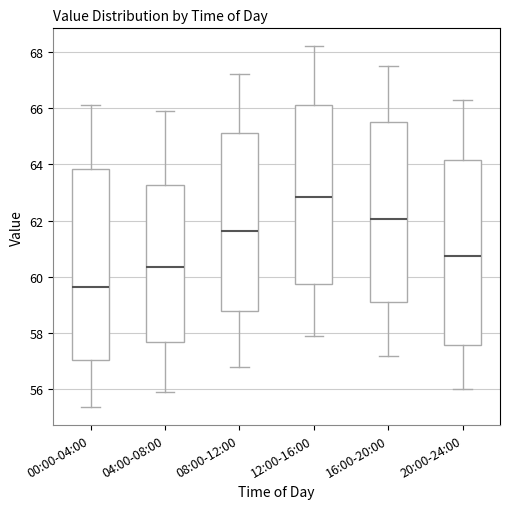

Which box has the lowest median line?

00:00-04:00